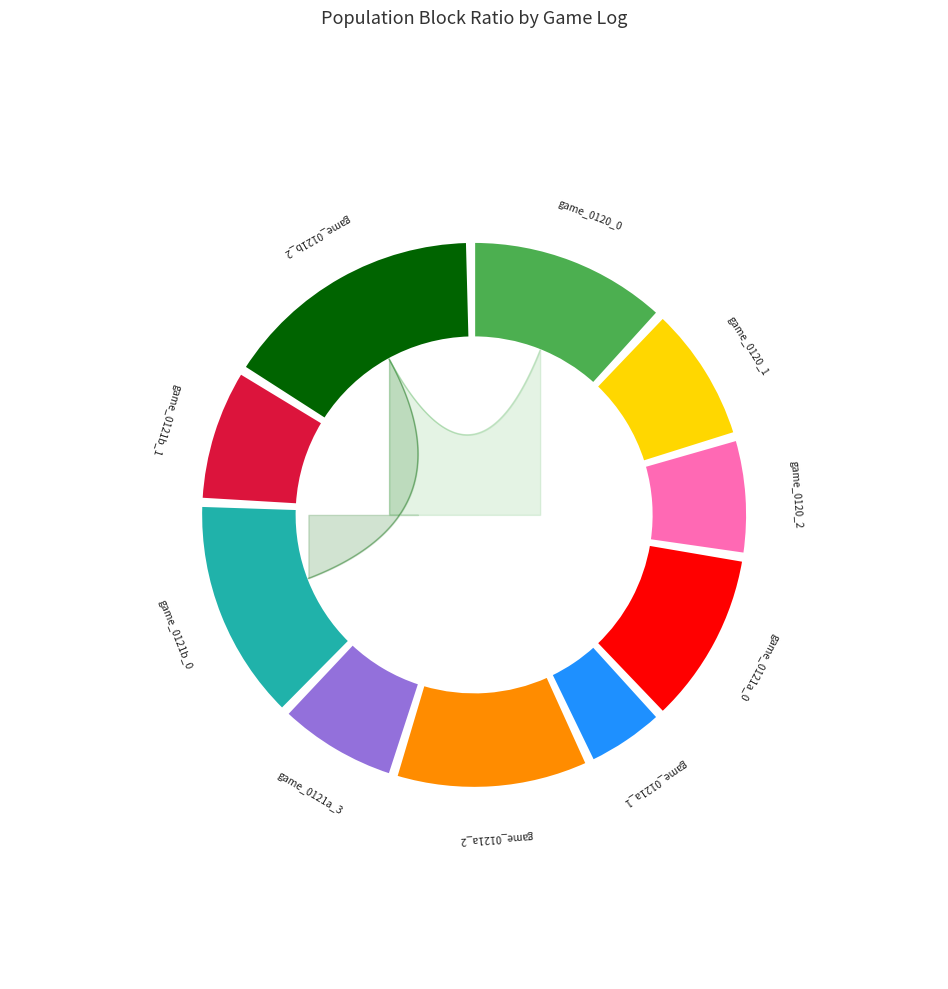

What percentage is the game_20240121_140647_2 slice, to the nearest percent?

12%